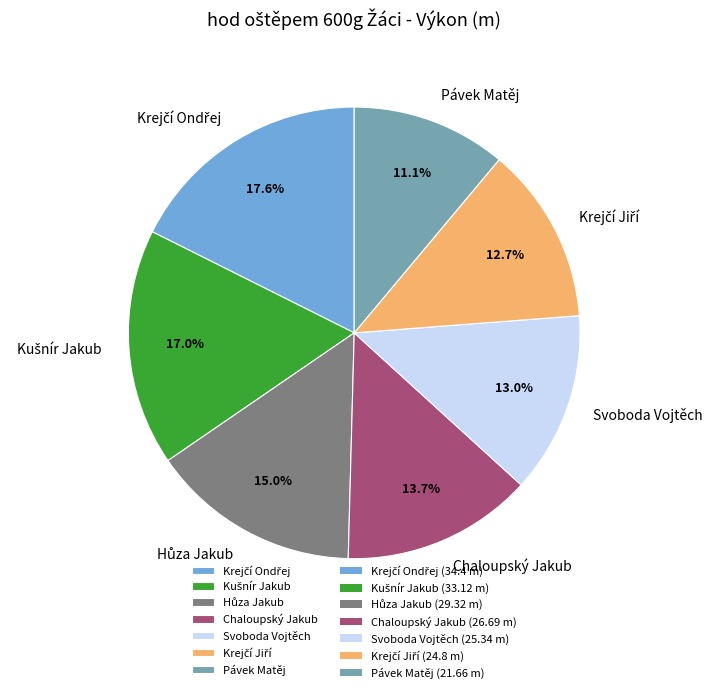

Which slice is the smallest?

Pávek Matěj